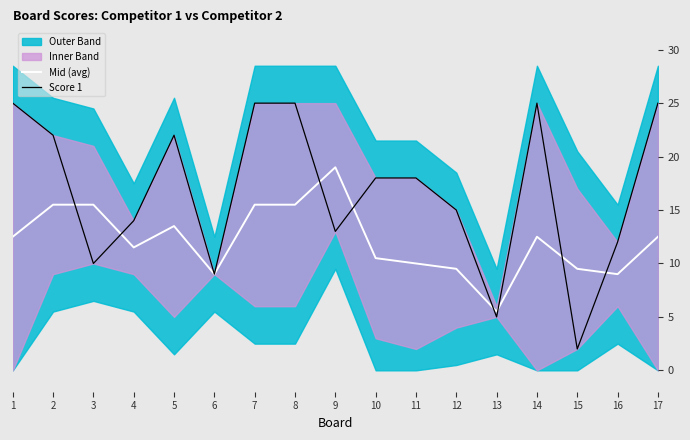

Count the number of categories in the chart.

17